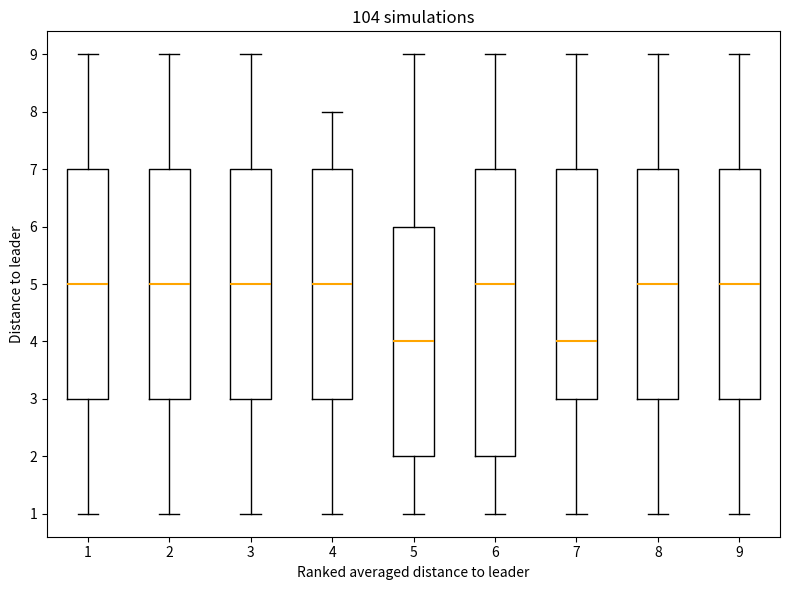

Reading left to right, transcribe this box plot: for each box, give where its median line is, the range the box spans, and where its two whiskers end, as read against the y-axis. The values are not printed on the chart, so give them approximately, as read against the axis.

1: median 5, box 3 to 7, whiskers 1 to 9
2: median 5, box 3 to 7, whiskers 1 to 9
3: median 5, box 3 to 7, whiskers 1 to 9
4: median 5, box 3 to 7, whiskers 1 to 8
5: median 4, box 2 to 6, whiskers 1 to 9
6: median 5, box 2 to 7, whiskers 1 to 9
7: median 4, box 3 to 7, whiskers 1 to 9
8: median 5, box 3 to 7, whiskers 1 to 9
9: median 5, box 3 to 7, whiskers 1 to 9